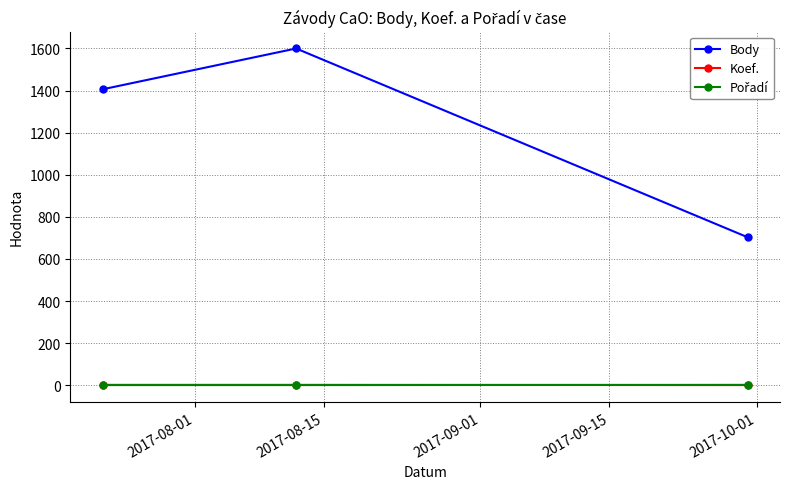

Which series has the largest range (max minus min)?

Body